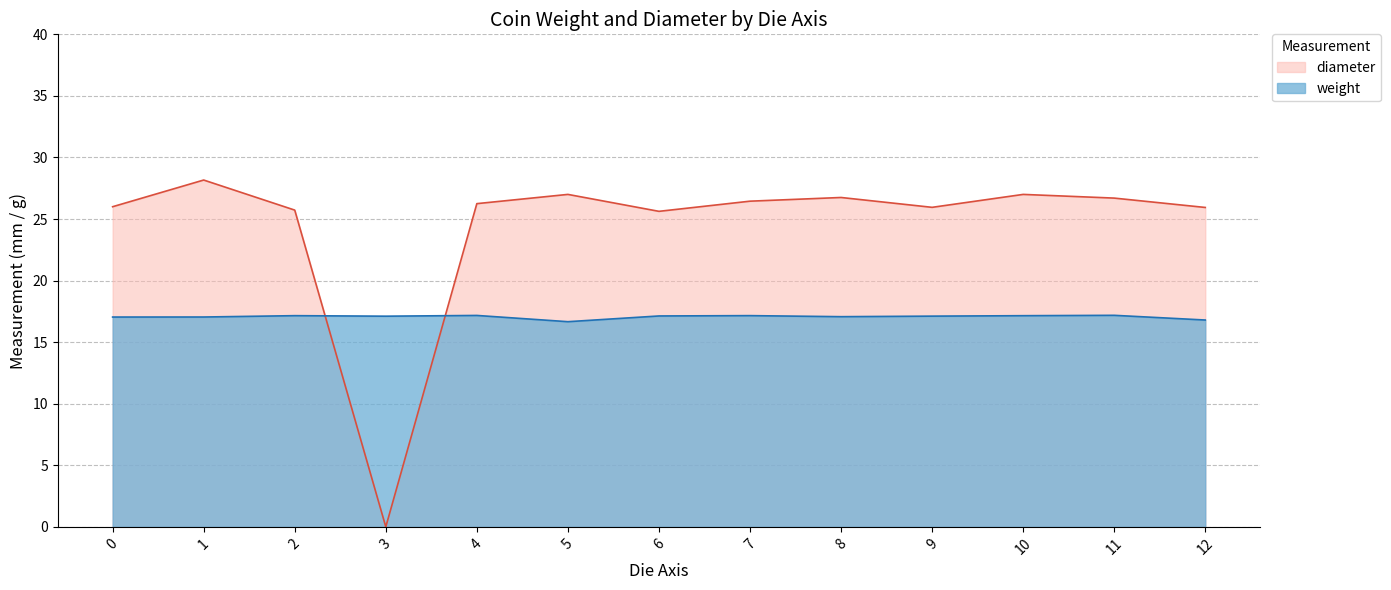

What is the highest value of the weight series?

17.2